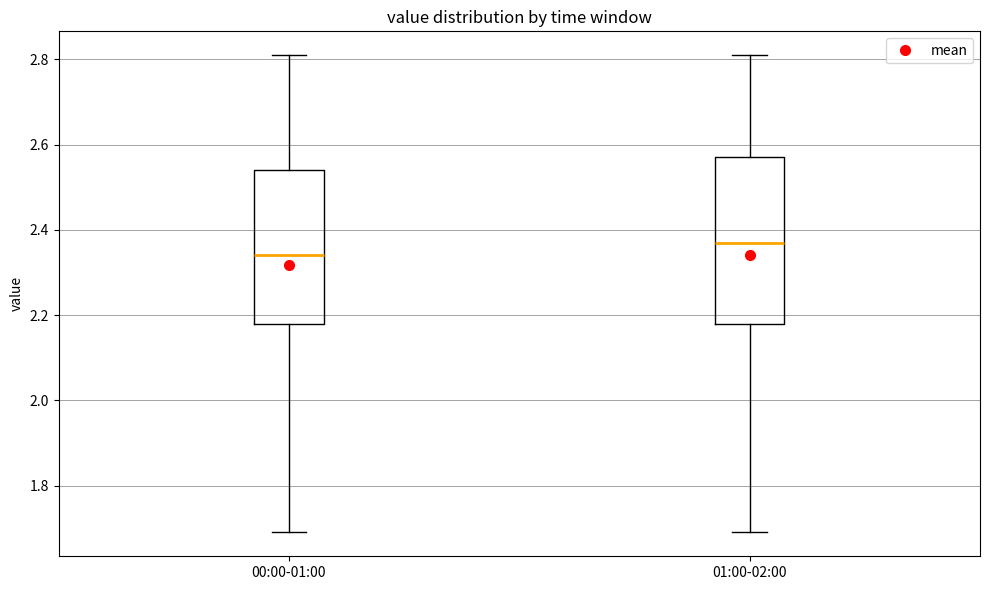

Which box has the highest median line?

01:00-02:00